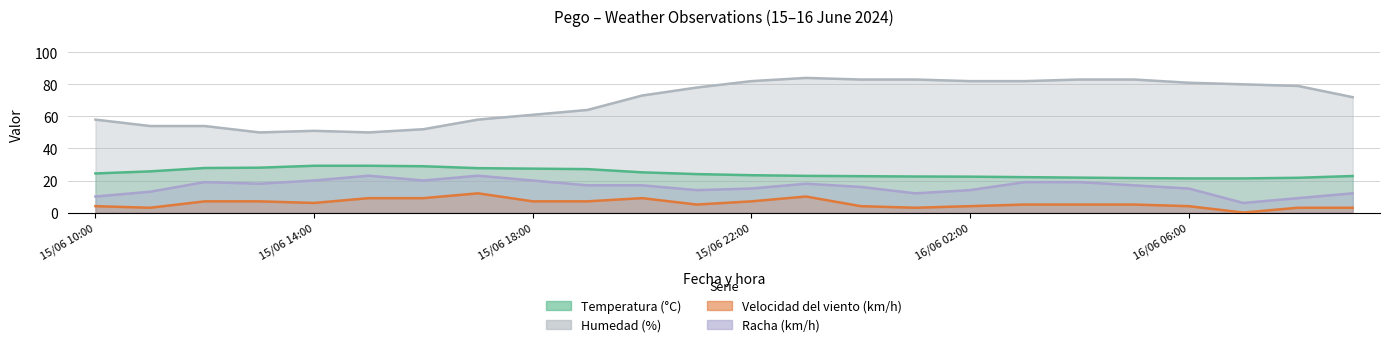

What is the sum of the Temperatura (°C) values at 16/06 03:00 and 15/06 11:00?

47.8